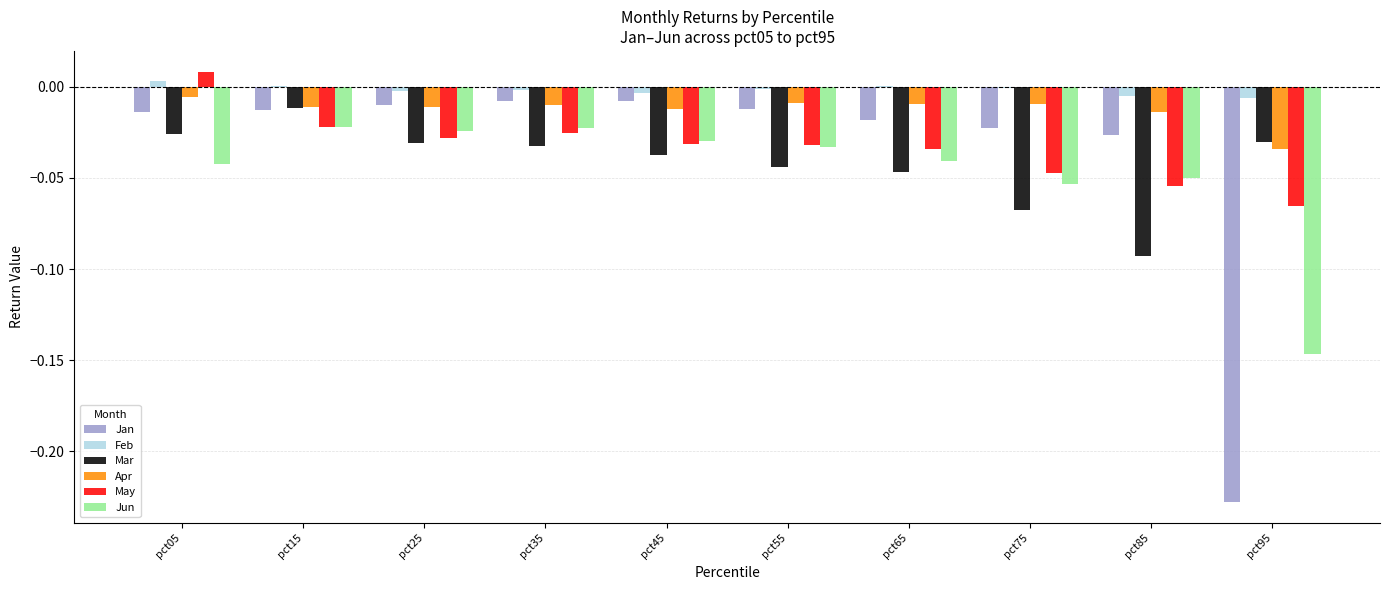

Which series has the largest total across all categories?

Feb